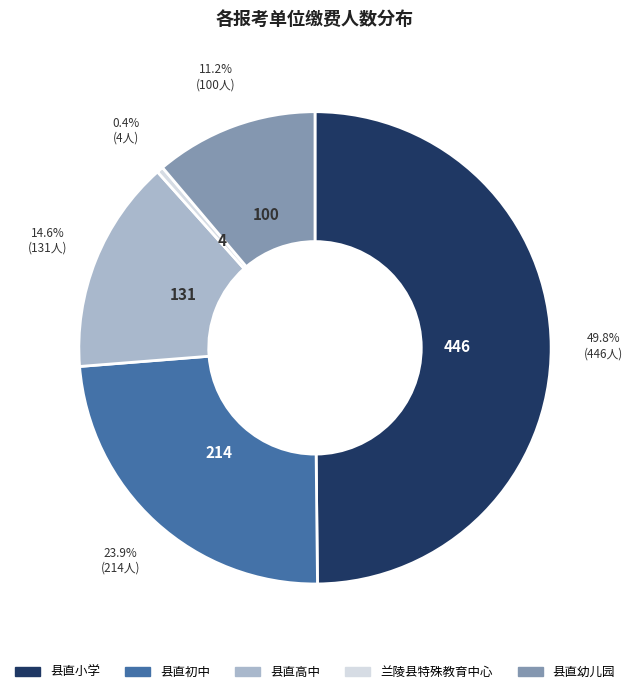

To the nearest percent, what is the combined percentage of 县直高中 and 县直幼儿园?

26%